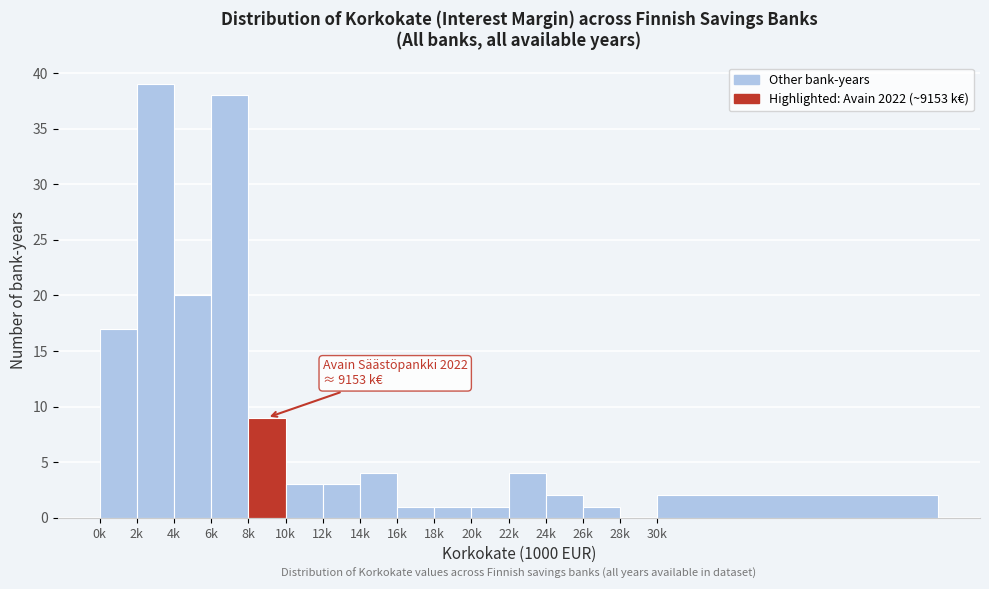

Reading right to left, list all the values displayed in this chart.

30k=2	28k=0	26k=1	24k=2	22k=4	20k=1	18k=1	16k=1	14k=4	12k=3	10k=3	8k=9	6k=38	4k=20	2k=39	0k=17